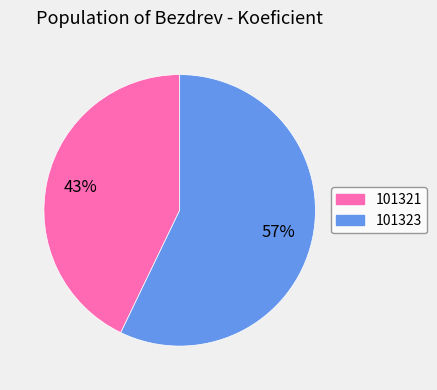

Between 101323 and 101321, which is larger?

101323